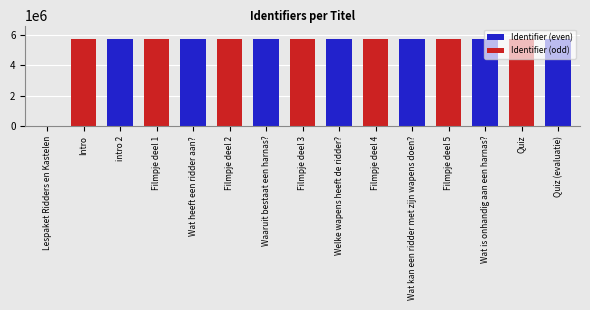

What is the maximum value shown in the chart?

5767002